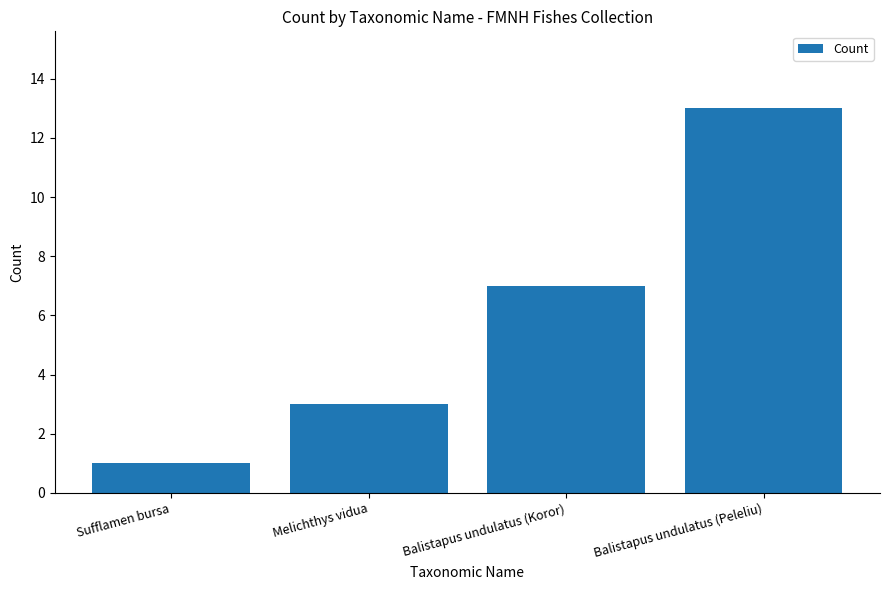

Which label corresponds to the smallest value in the chart?

Sufflamen bursa